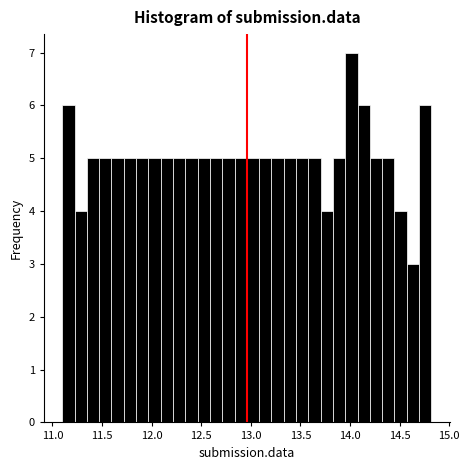

Around what value on the x-axis is the tallest bar? Give the approximate position of its centre, as read against the axis.

14.00